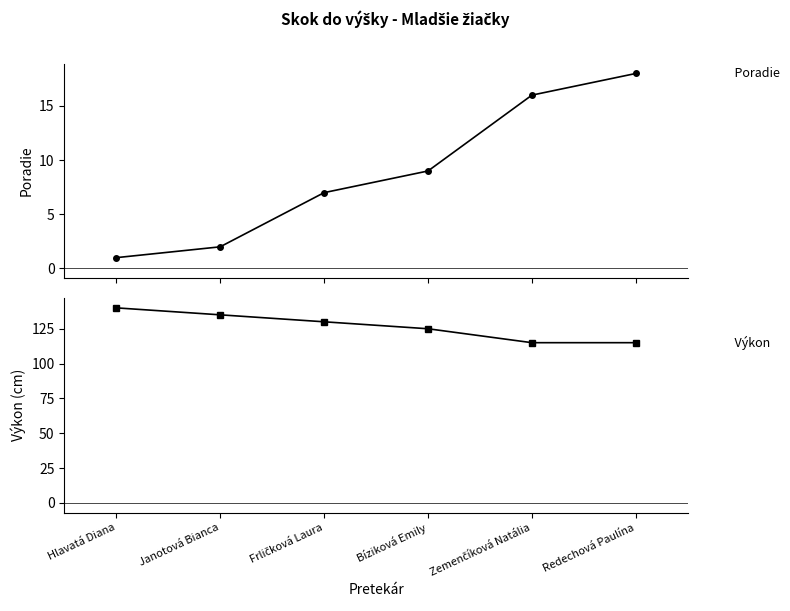

At which label does Výkon reach its peak?

Hlavatá Diana